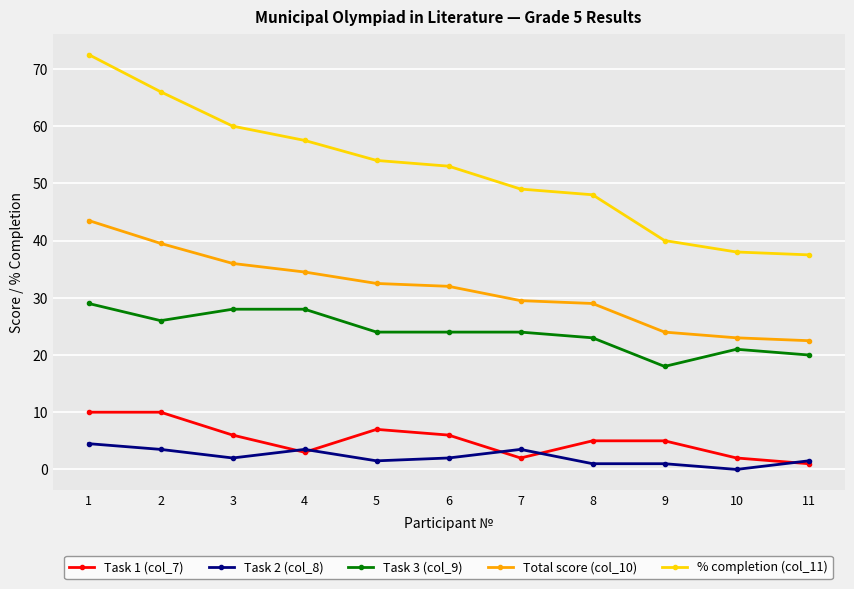

How many lines are shown in the chart?

5